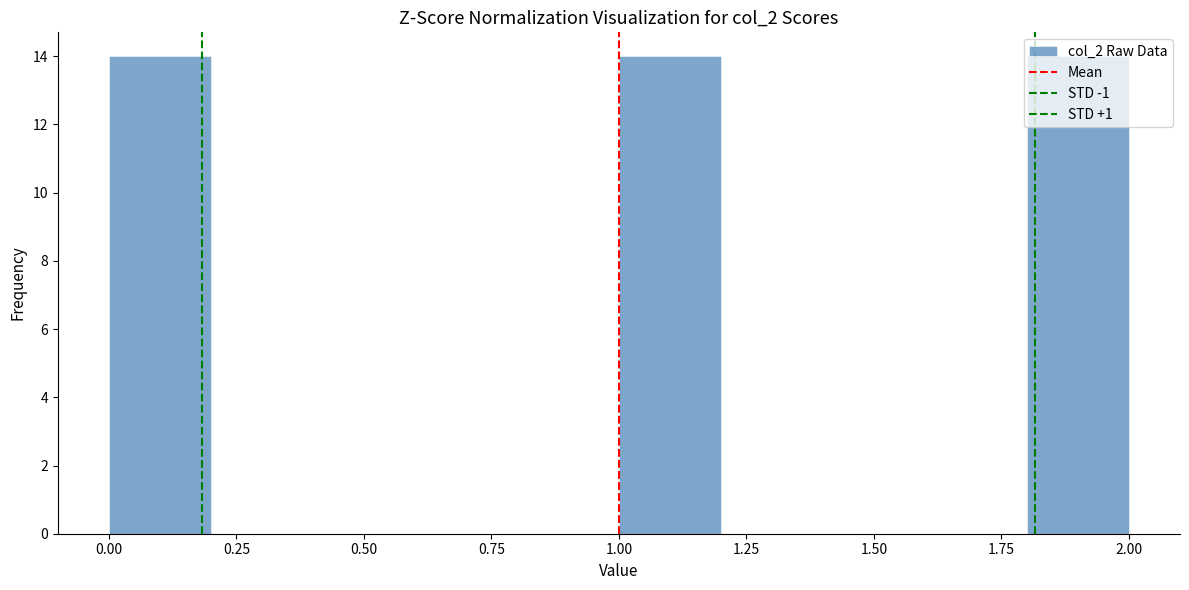

How tall is the bar that spans 1.8 to 2.0 on the x-axis? The values are not printed on the chart, so give them approximately, as read against the axis.

14